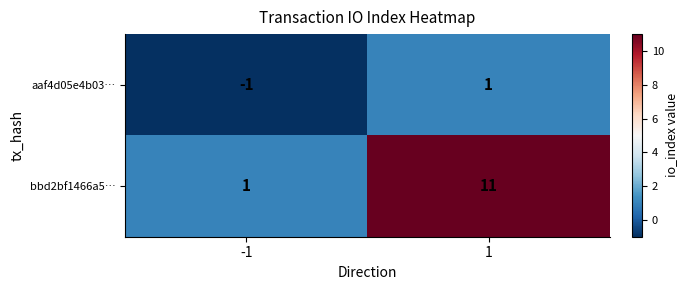

The value of aaf4d05e4b03… at -1 is -1. True or false?

True